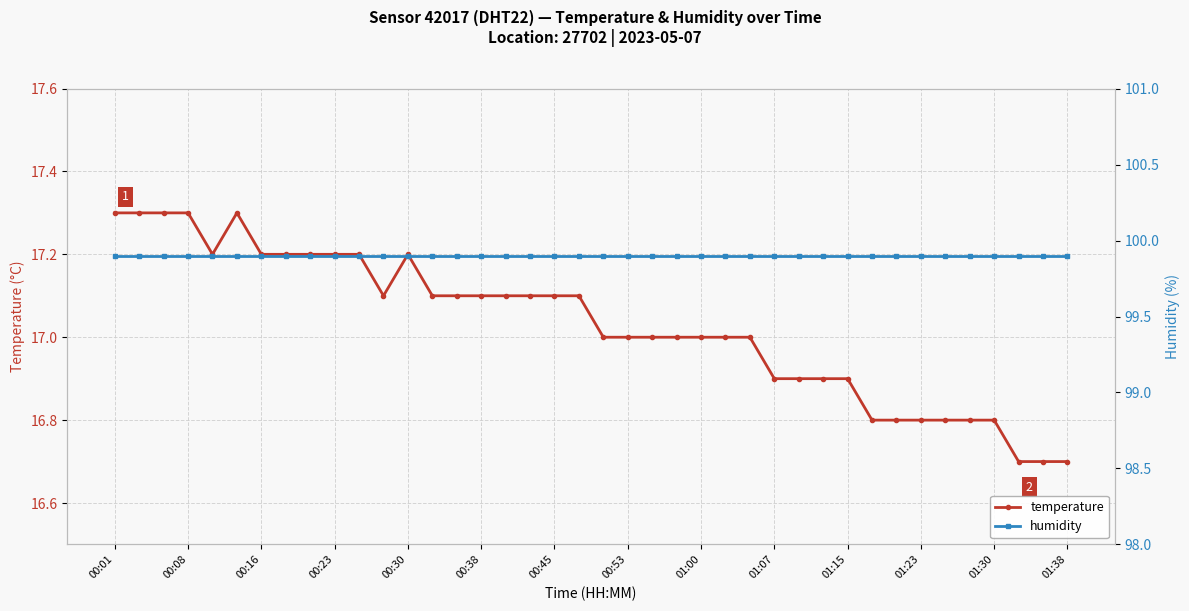

The value of temperature at 00:30 is 17.2. True or false?

True